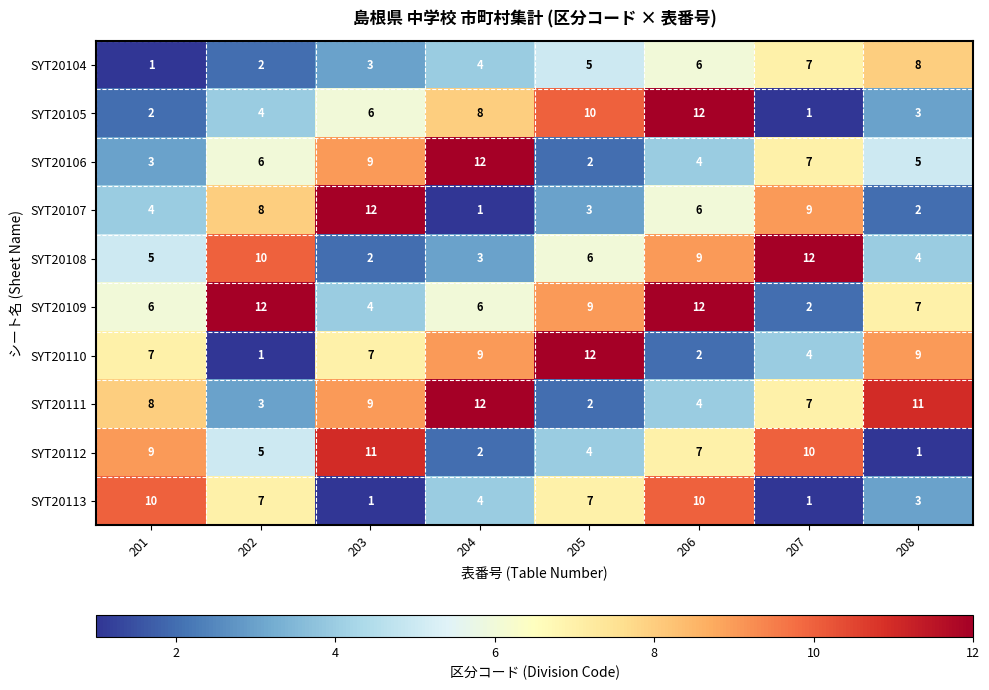

At which label does SYT20109 first exceed 7?

202